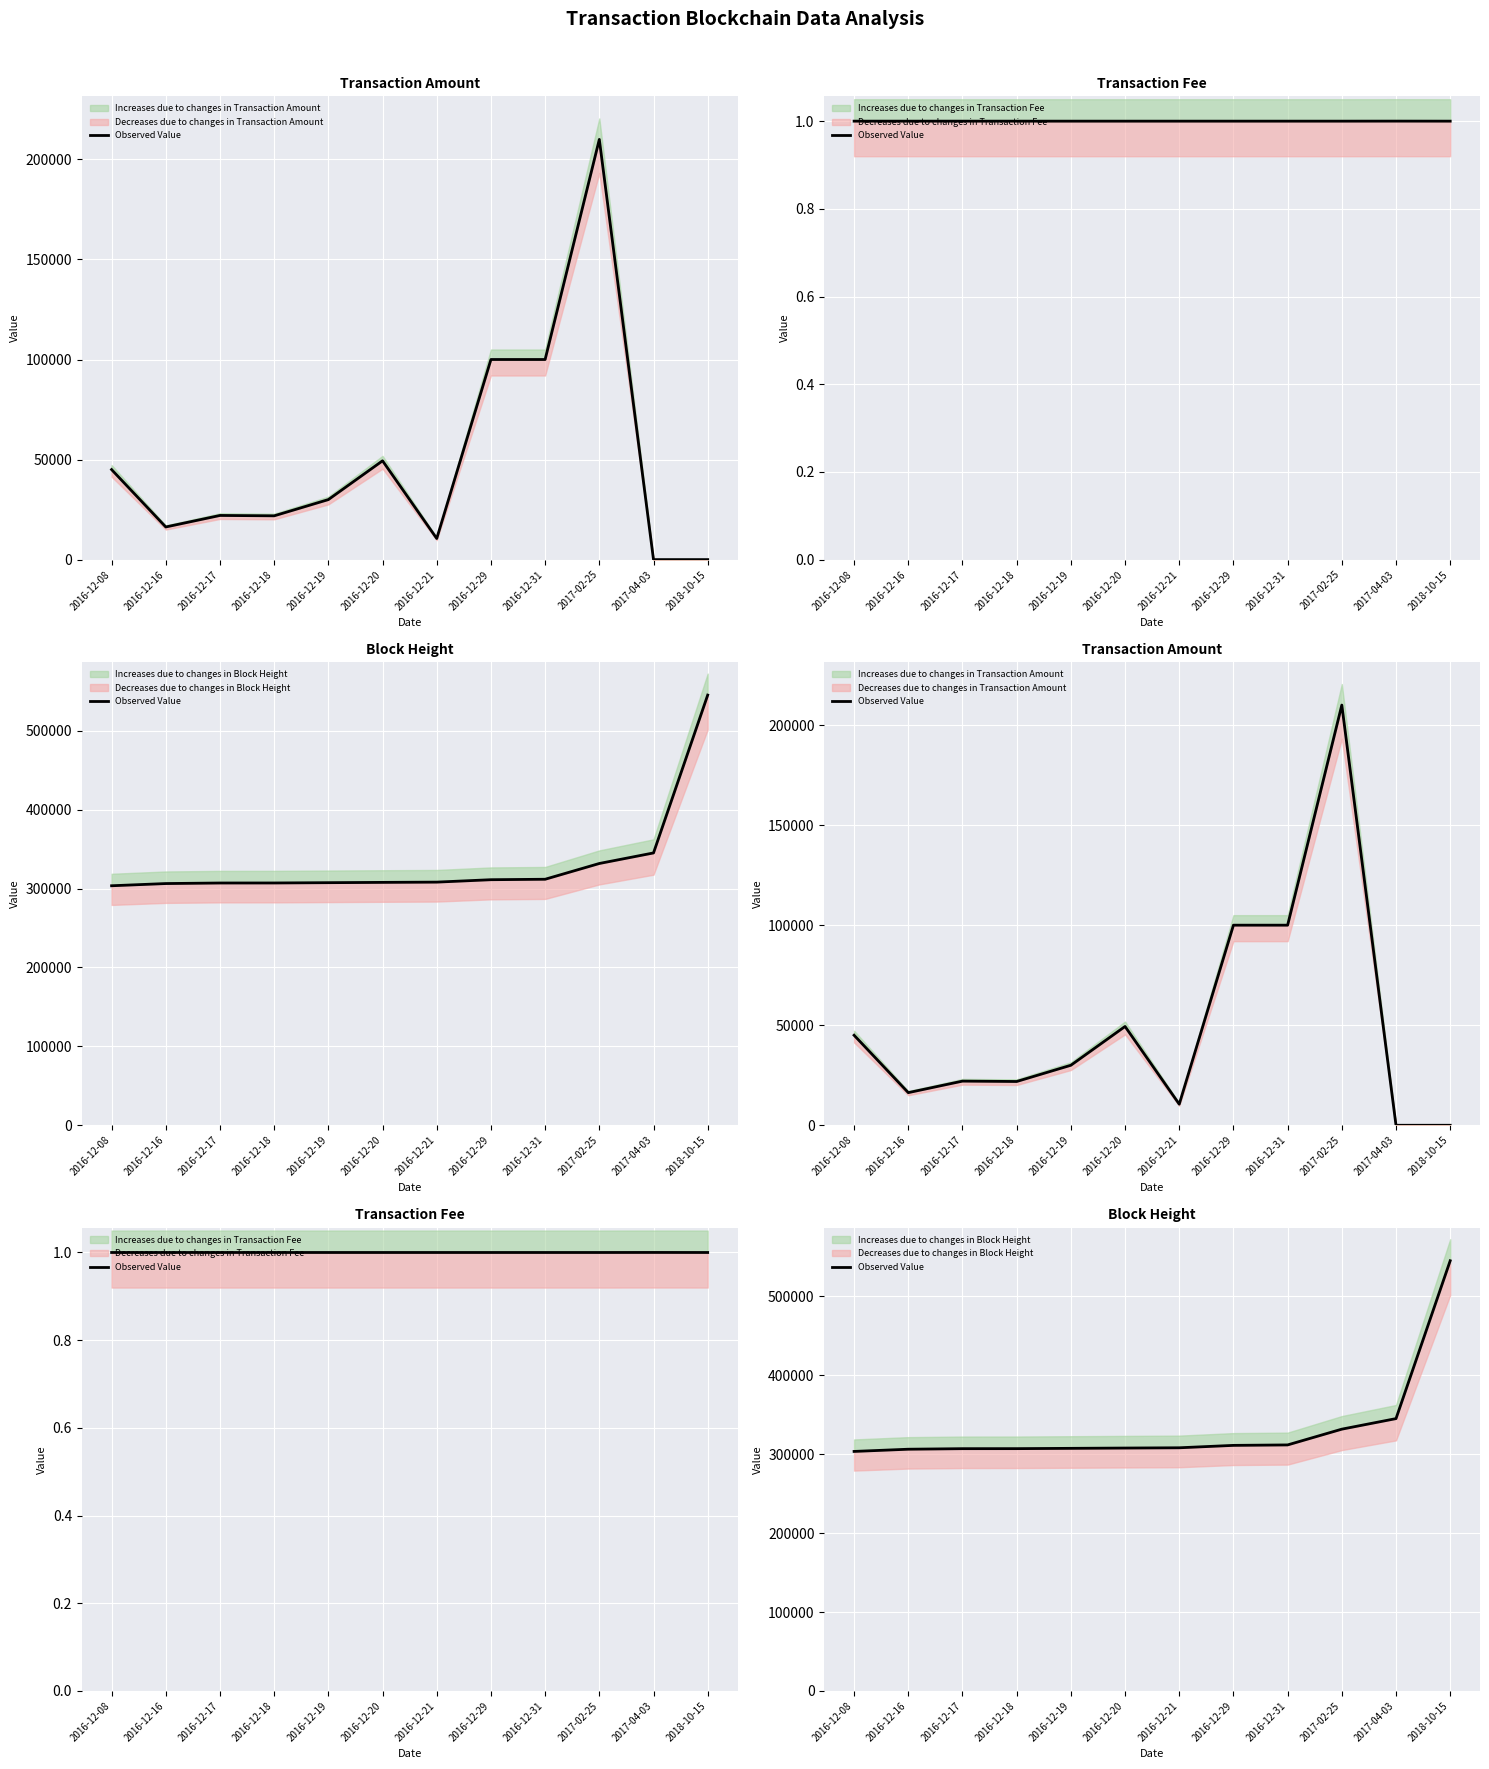

True or false: the data has more than 1 interior local peaks.

False